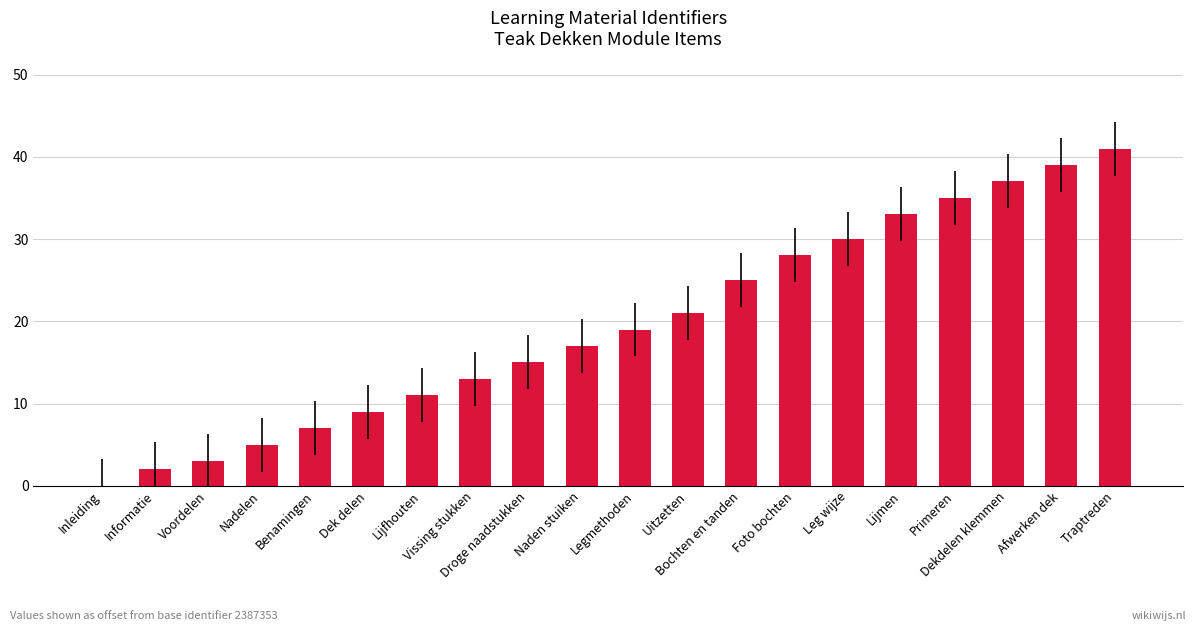

Reading left to right, extract all data points from this chart.

0	2	3	5	7	9	11	13	15	17	19	21	25	28	30	33	35	37	39	41